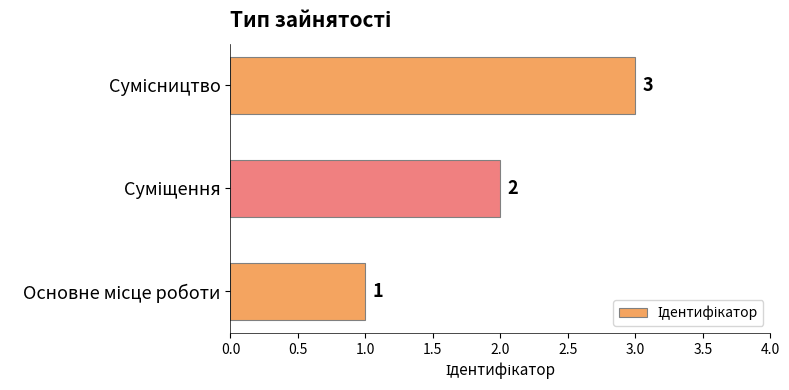

What is the sum of all values?

6